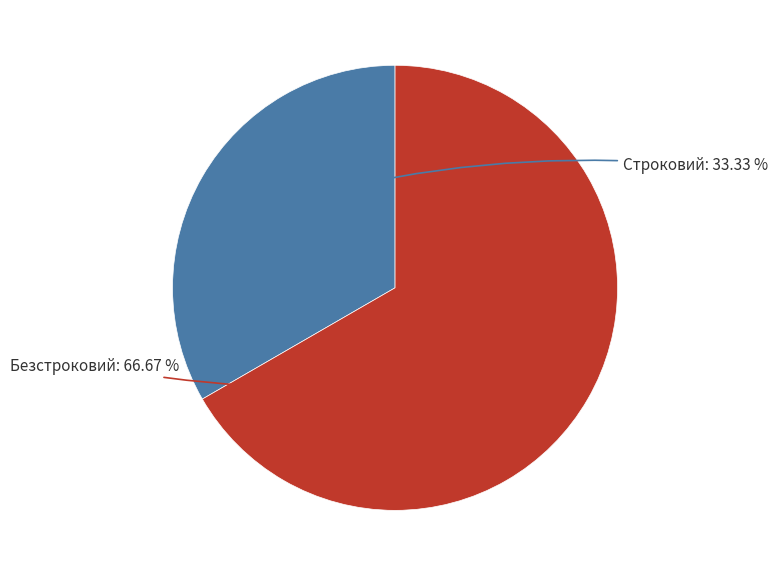

Rank the categories by value from highest to lowest.

Безстроковий, Строковий